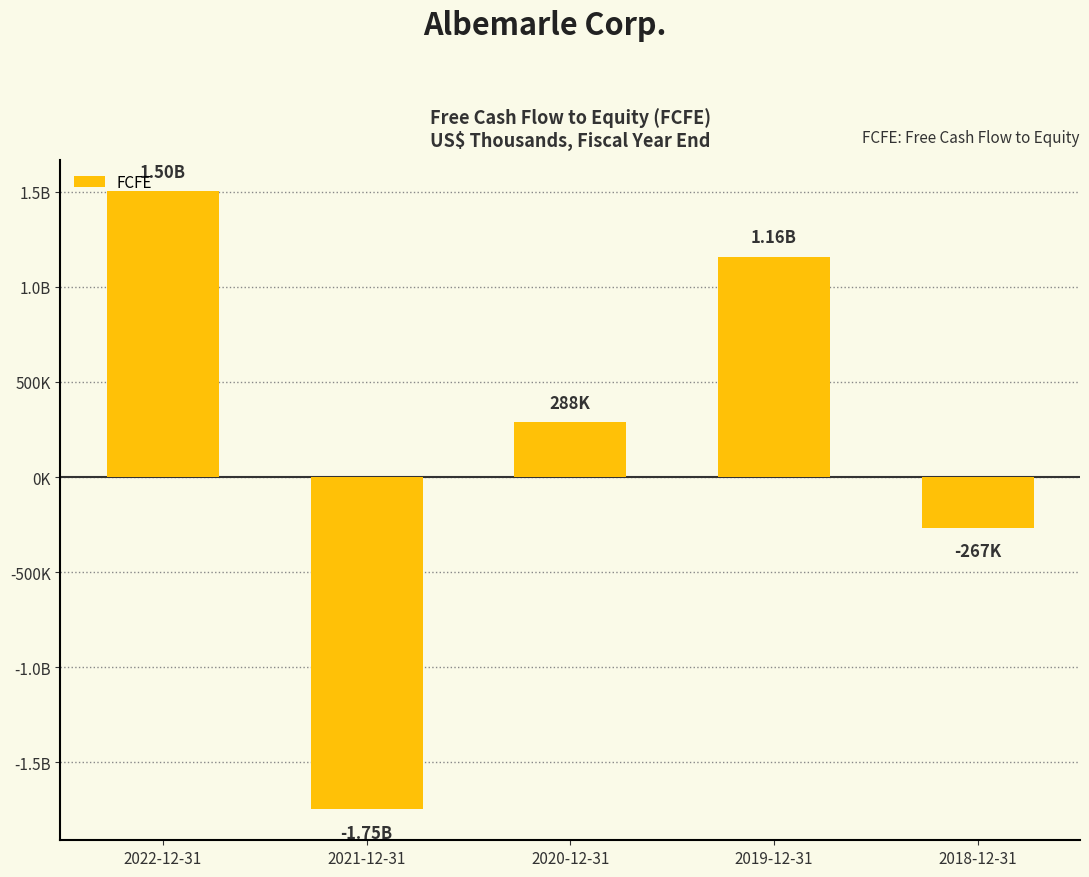

The chart shows a value of -267393 at 2018-12-31. True or false?

True